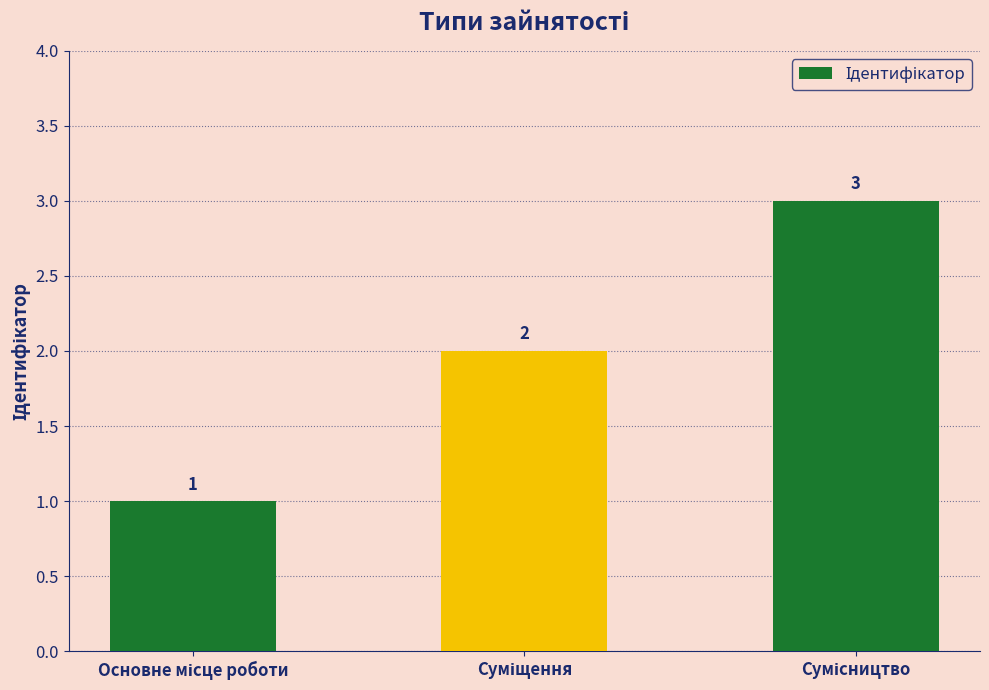

What is the difference between the maximum and minimum values?

2